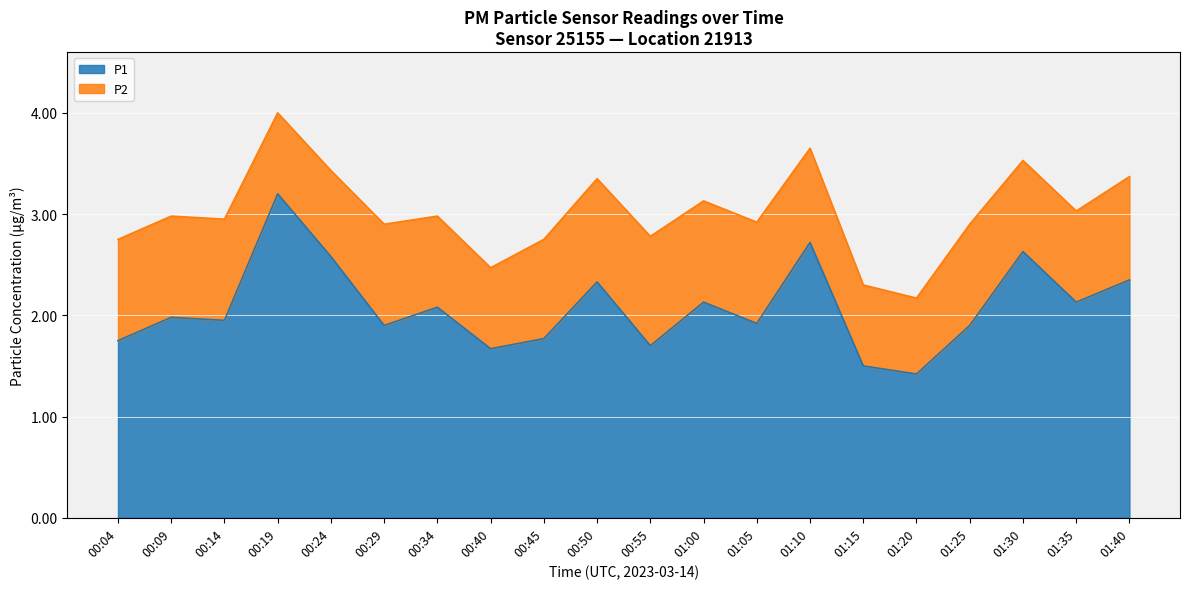

What are all the series names shown in the legend?

P1, P2